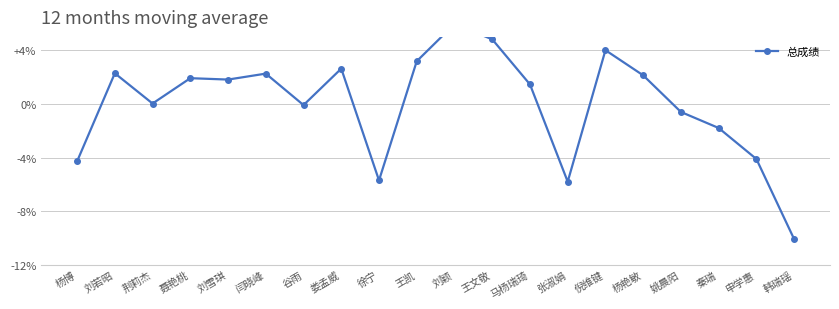

List the labels in order of value, largest first.

刘颖, 王文敬, 倪维键, 王凯, 娄孟威, 刘若昭, 闫晓峰, 杨艳敏, 聂艳桃, 刘雪琪, 马杨瑞琦, 荆莉杰, 谷雨, 姚晨阳, 秦瑞, 申学惠, 杨博, 徐宁, 张淑娟, 韩瑞瑶